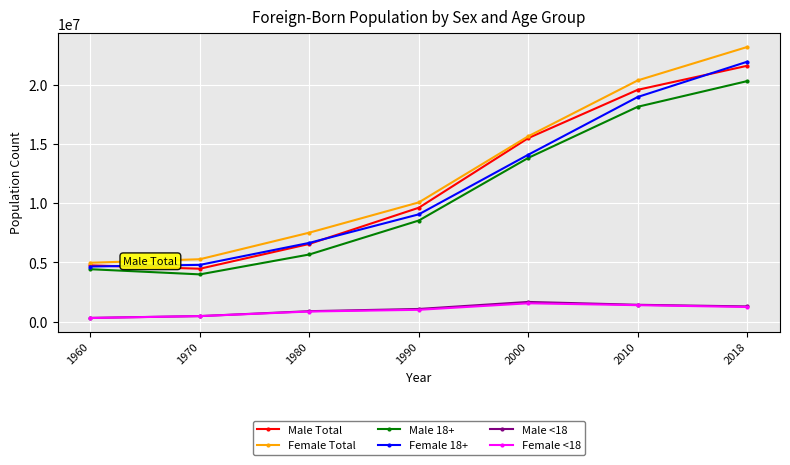

Reading right to left, extract all data points from this chart.

Male Total: 2018=21587819	2010=19561804	2000=15489767	1990=9615686	1980=6564400	1970=4472066	1960=4753819
Female Total: 2018=23172803	2010=20355071	2000=15643714	1990=10066318	1980=7515060	1970=5272766	1960=4975328
Male 18+: 2018=20295267	2010=18131104	2000=13819487	1990=8537825	1980=5673300	1970=3995233	1960=4429895
Female 18+: 2018=21929069	2010=18957531	2000=14087187	1990=9059788	1980=6652700	1970=4797233	1960=4658503
Male <18: 2018=1292552	2010=1430700	2000=1670280	1990=1077861	1980=891100	1970=476833	1960=323924
Female <18: 2018=1243734	2010=1397540	2000=1556527	1990=1006530	1980=862360	1970=475533	1960=316825